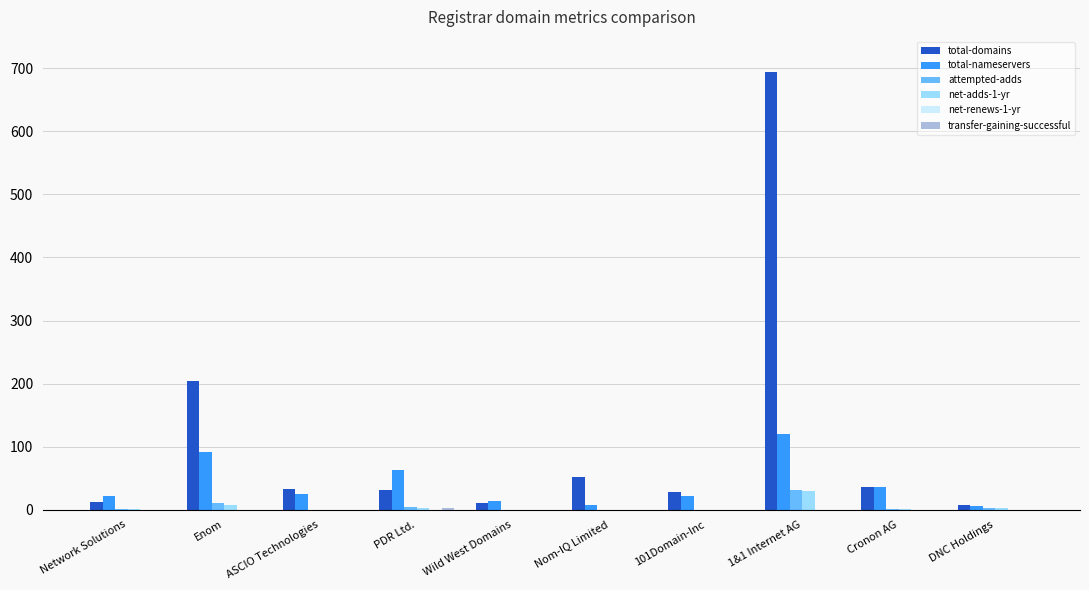

Between Enom and 101Domain-Inc, which series saw the biggest shift?

total-domains